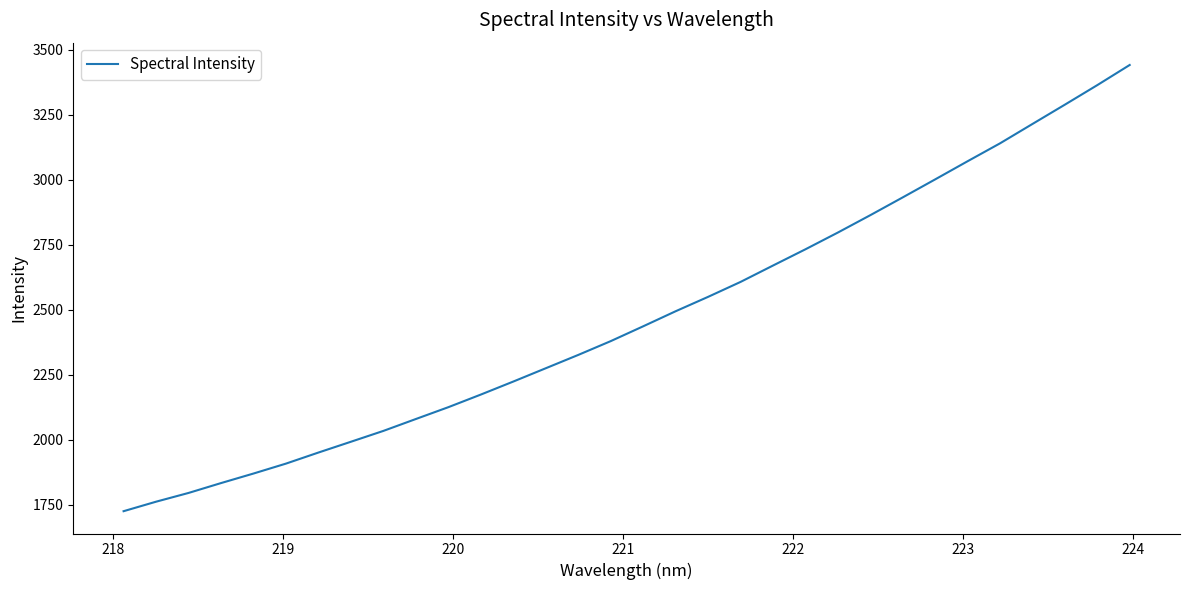

What is the greatest value displayed?

3441.3